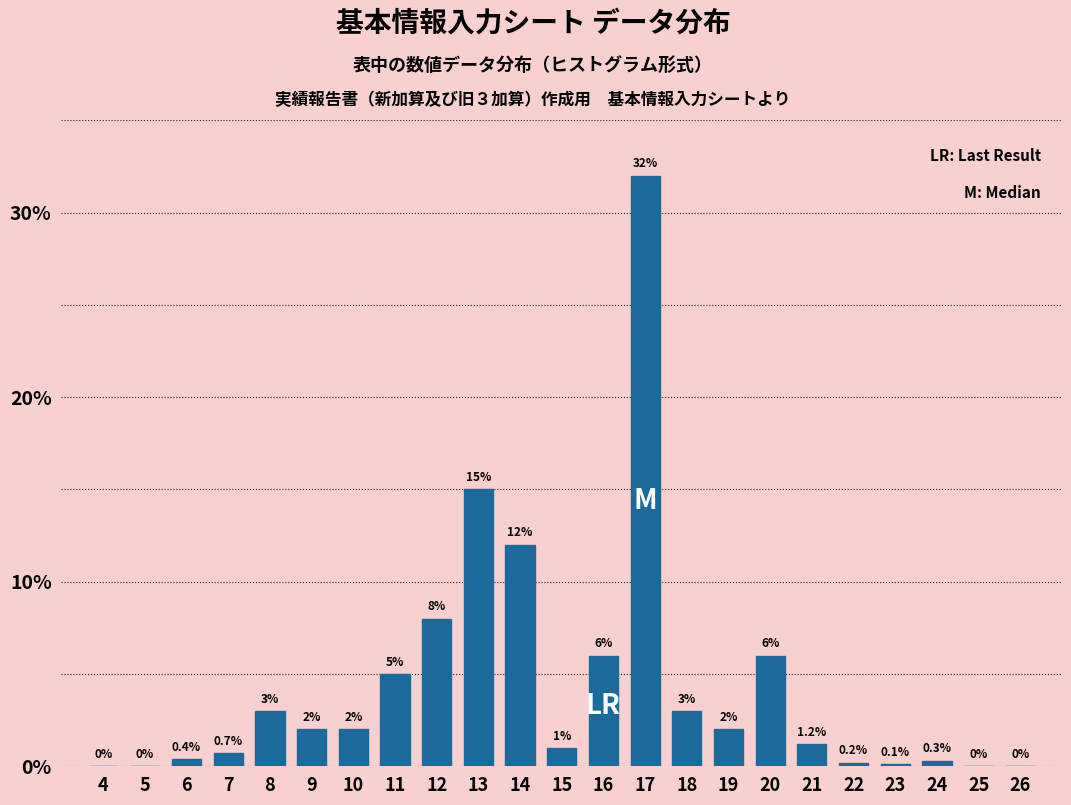

Reading left to right, extract all data points from this chart.

4=0.0	5=0.0	6=0.4	7=0.7	8=3.0	9=2.0	10=2.0	11=5.0	12=8.0	13=15.0	14=12.0	15=1.0	16=6.0	17=32.0	18=3.0	19=2.0	20=6.0	21=1.2	22=0.2	23=0.1	24=0.3	25=0.0	26=0.0